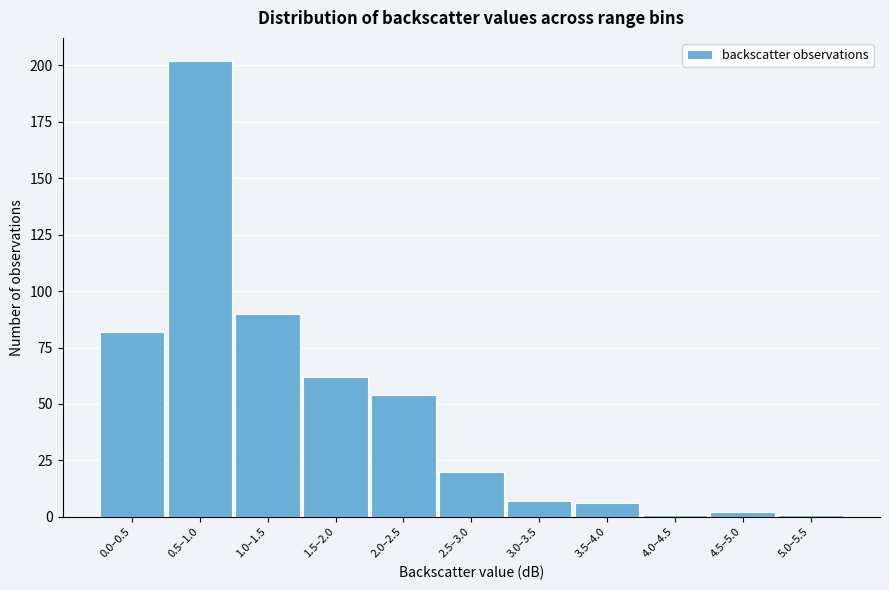

Reading left to right, transcribe all the data shown in this chart.

82	202	90	62	54	20	7	6	1	2	1